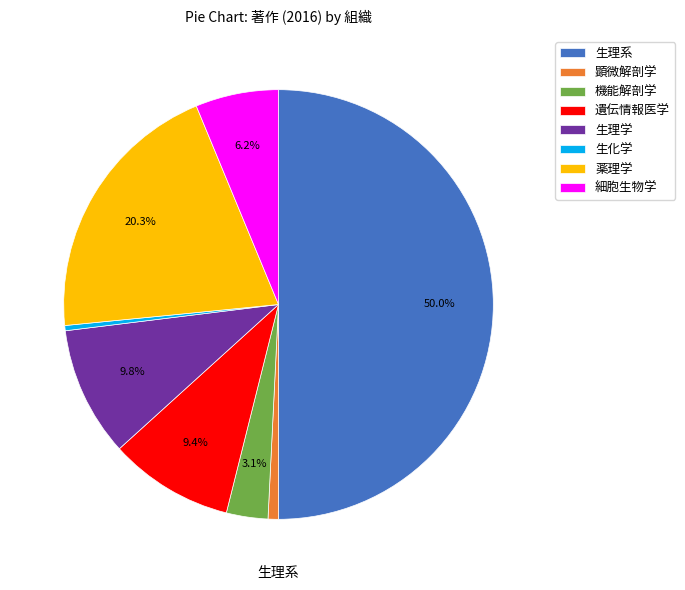

Between 生理学 and 生化学, which is larger?

生理学